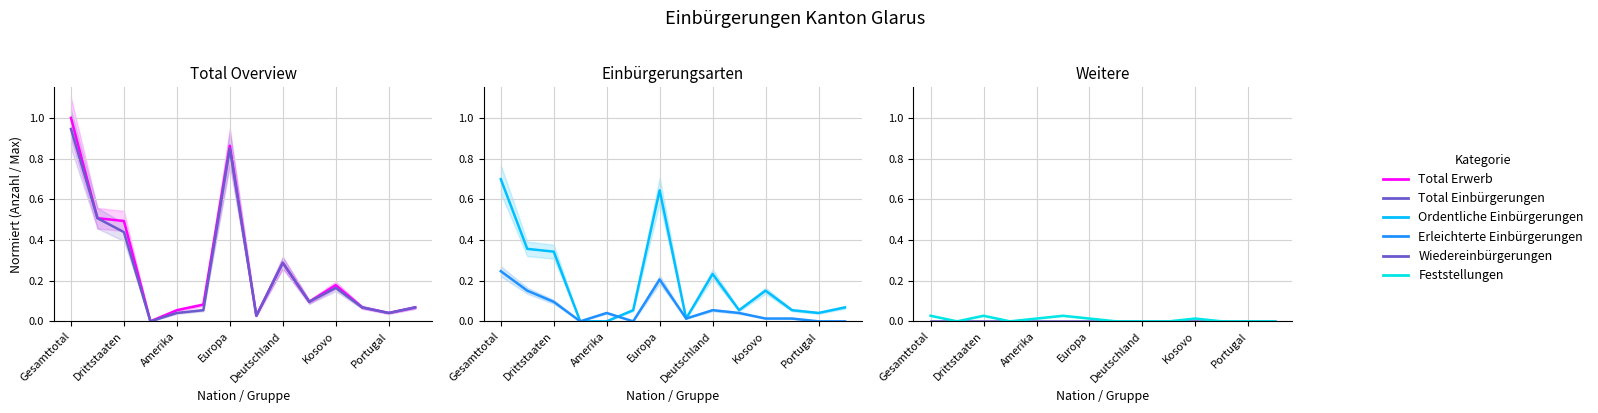

True or false: Total Einbürgerungen and Ordentliche Einbürgerungen intersect in this chart.

False